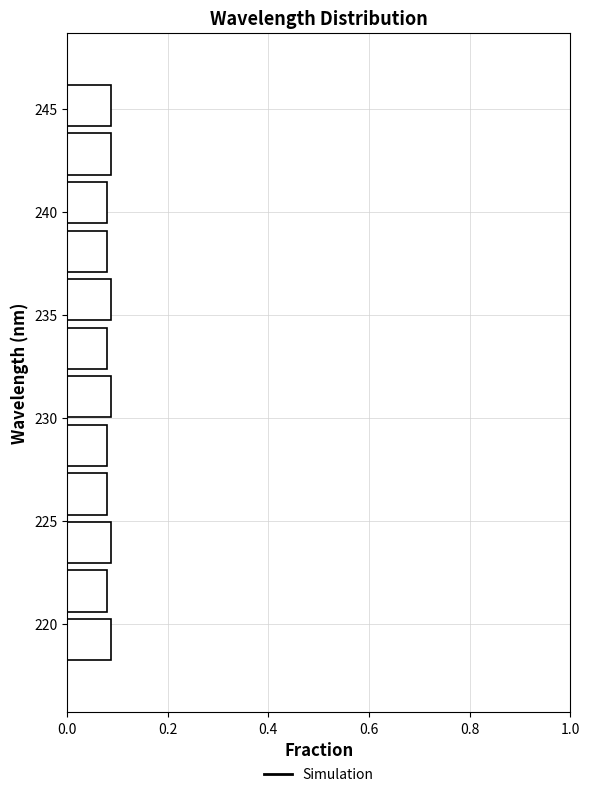

How long is the bar that spans 218.0 to 220.5 on the y-axis? Neither the bar edges nor the lengths are printed on the chart, so give them approximately, as read against the axes.

0.08